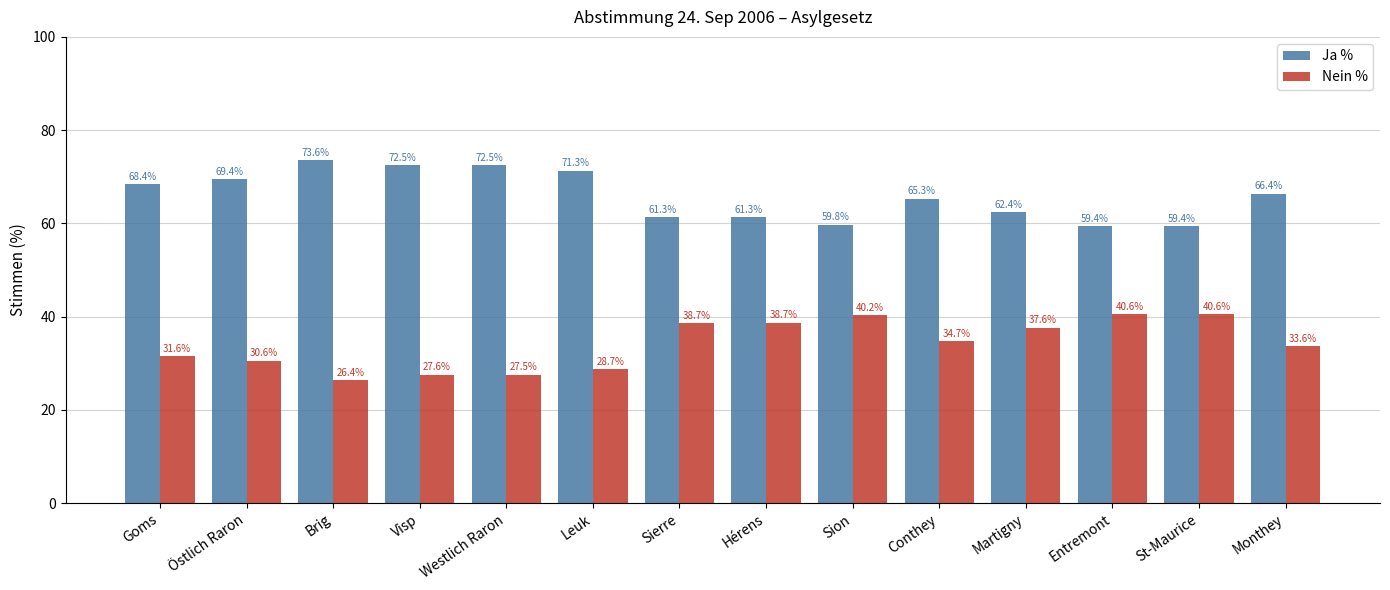

What is the label of the 1st bar from the right?

Monthey